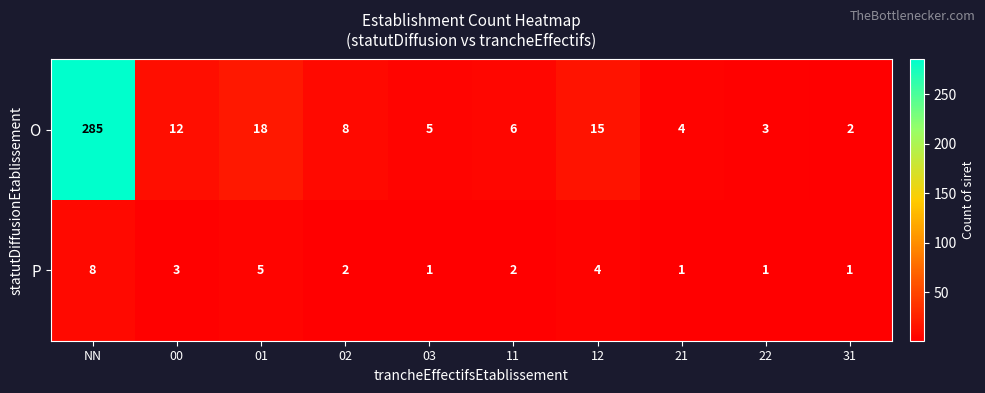

Which category has the highest value across all series?

NN